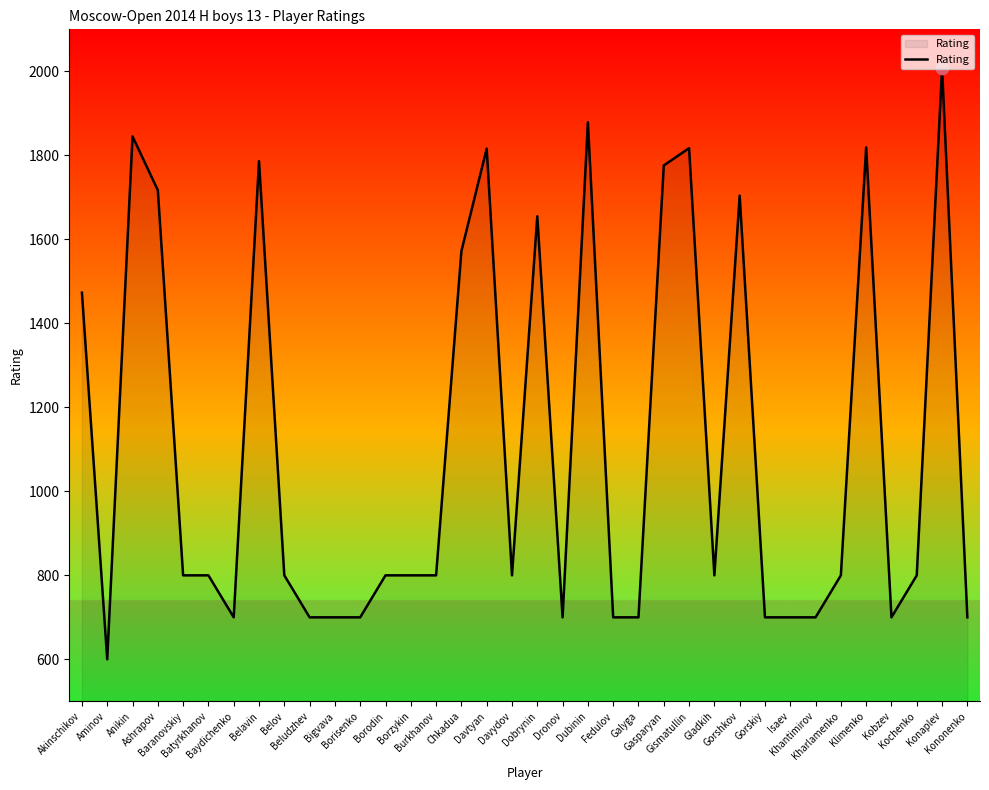

What is the difference between the maximum and minimum values?

1408